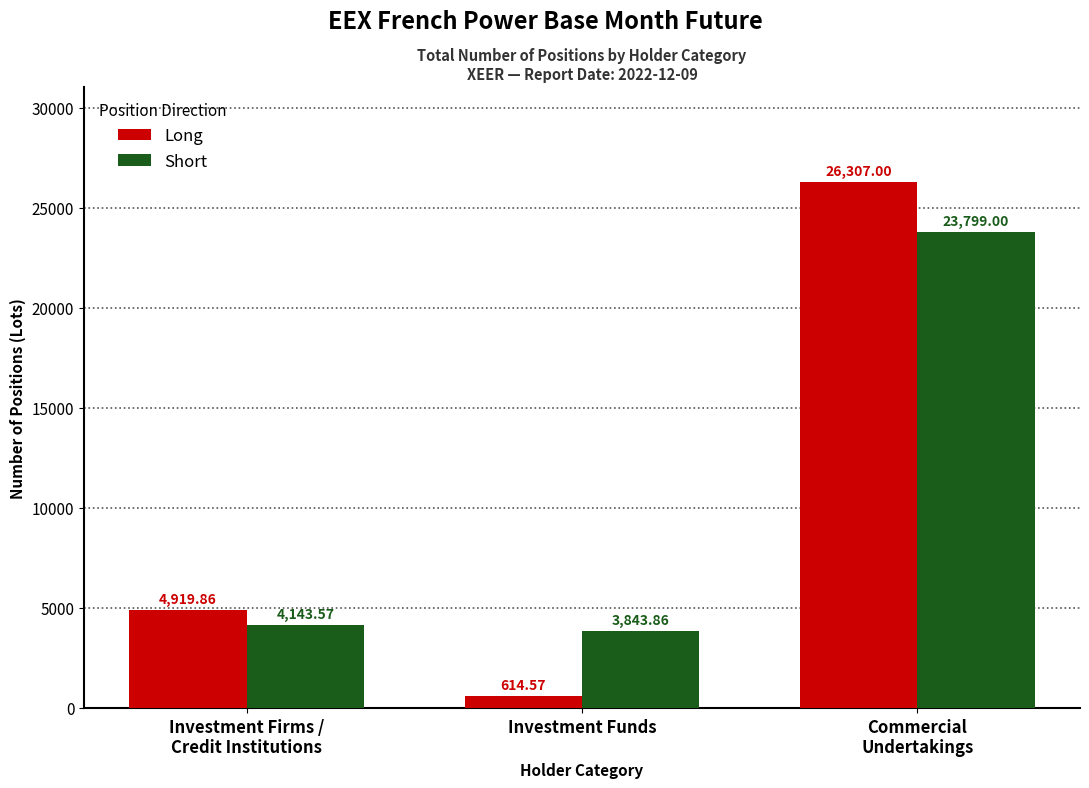

Are the bars horizontal?

No